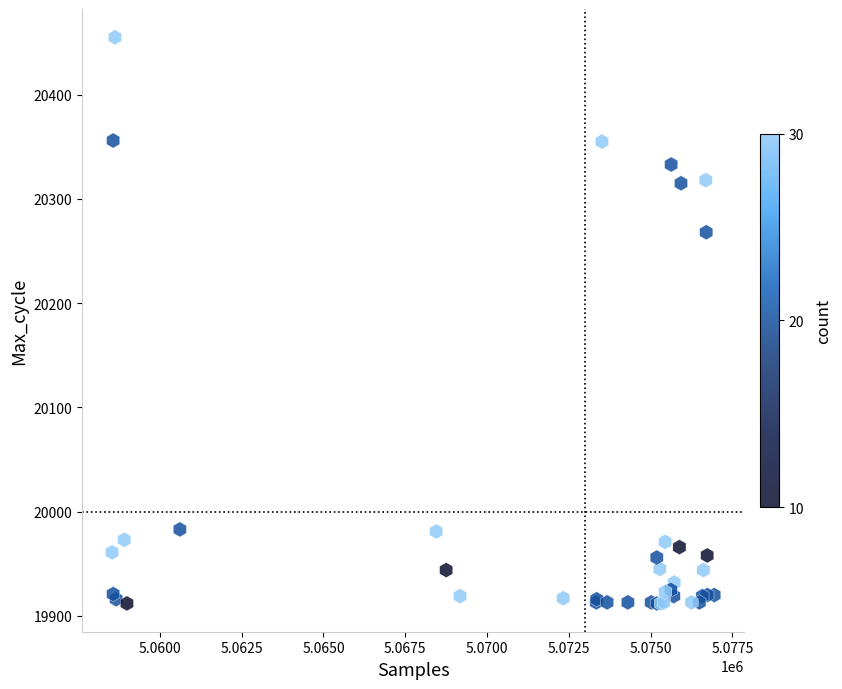

What Y value in the scatter plot is closest to 20183?

20268